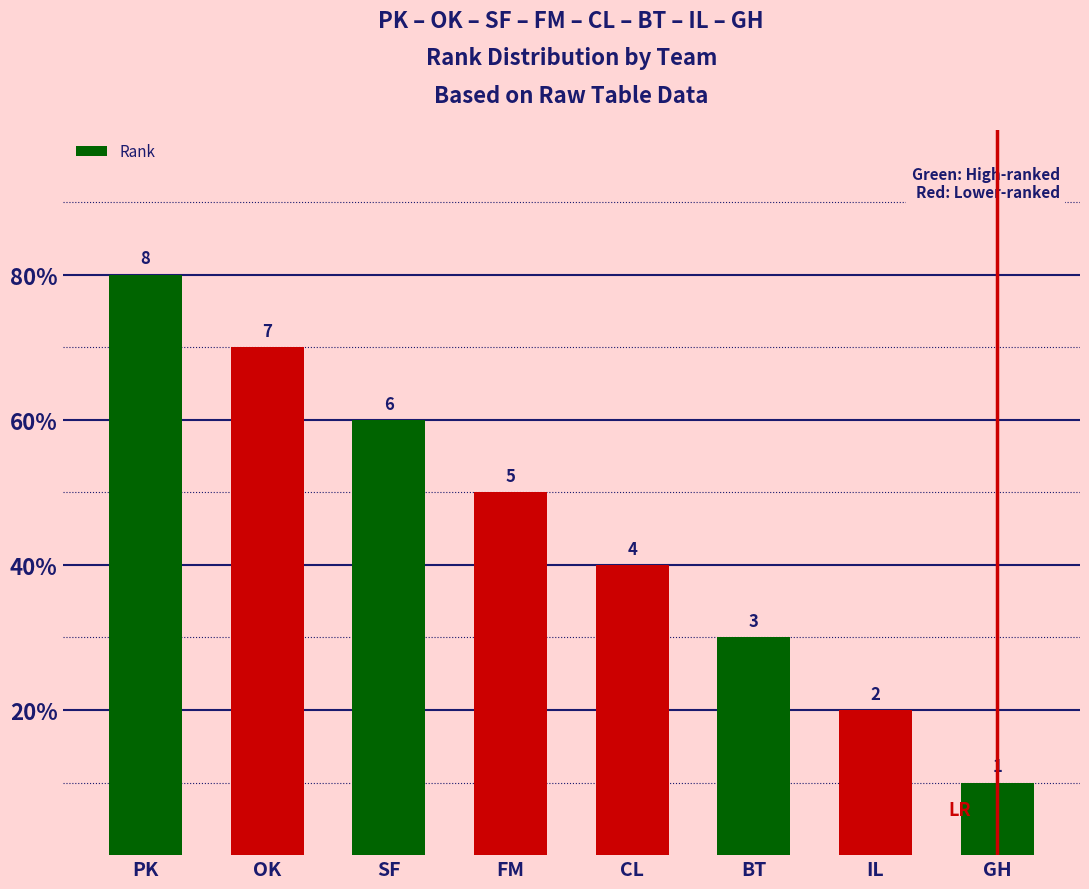

What is the value of the 3rd bar from the left?

6